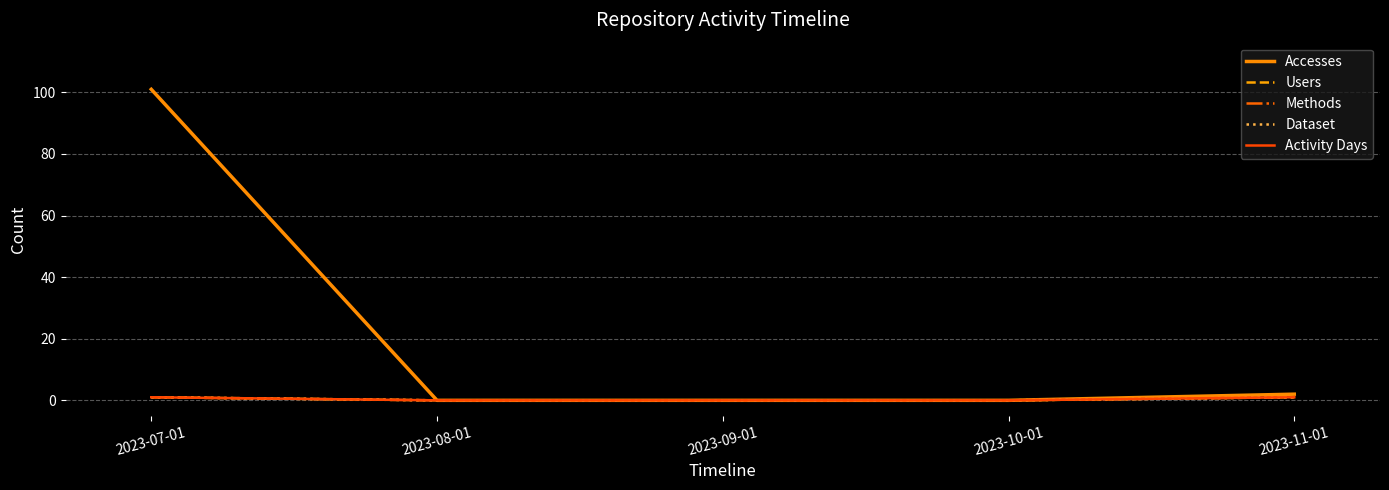

Is this an area chart (filled region under the line)?

No